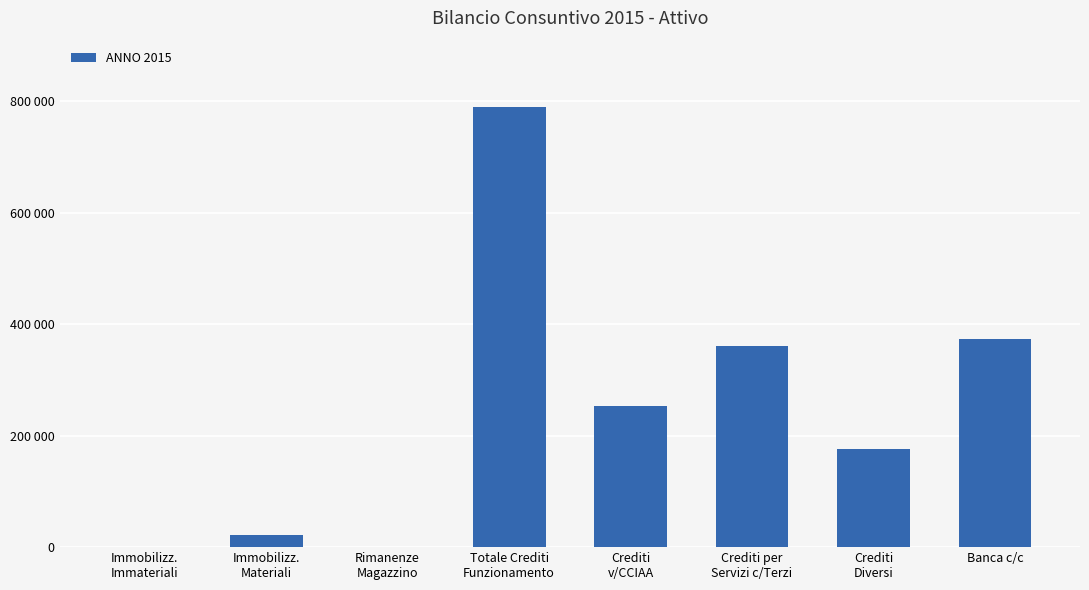

What is the change in value from Totale Crediti
Funzionamento to Crediti
v/CCIAA?

-537233